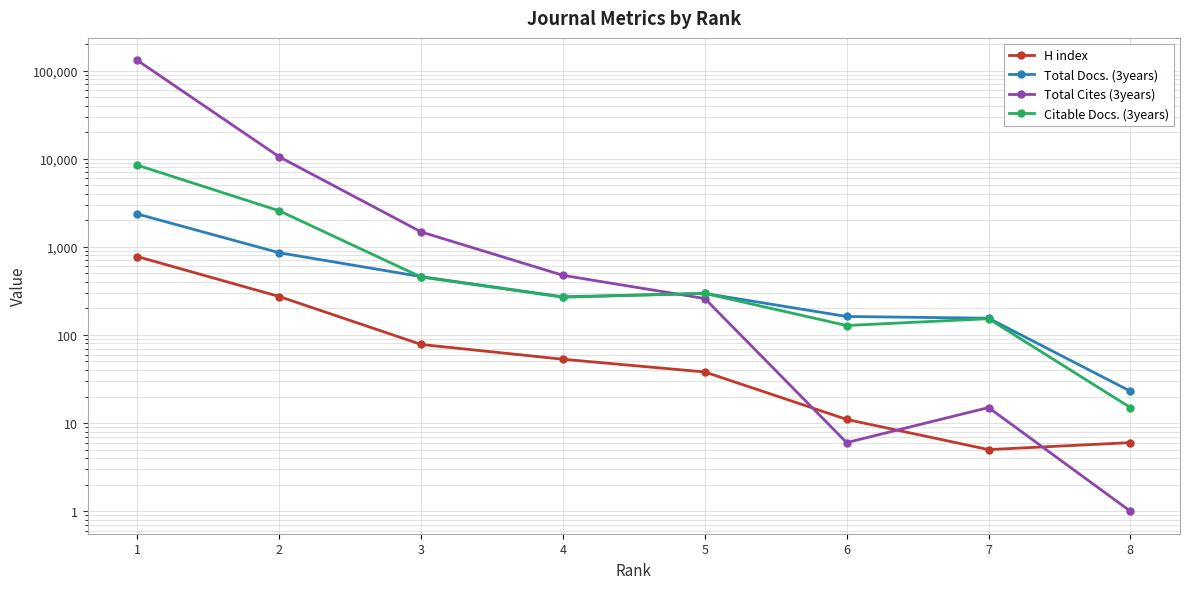

Between 1 and 3, which series saw the biggest shift?

Total Cites (3years)